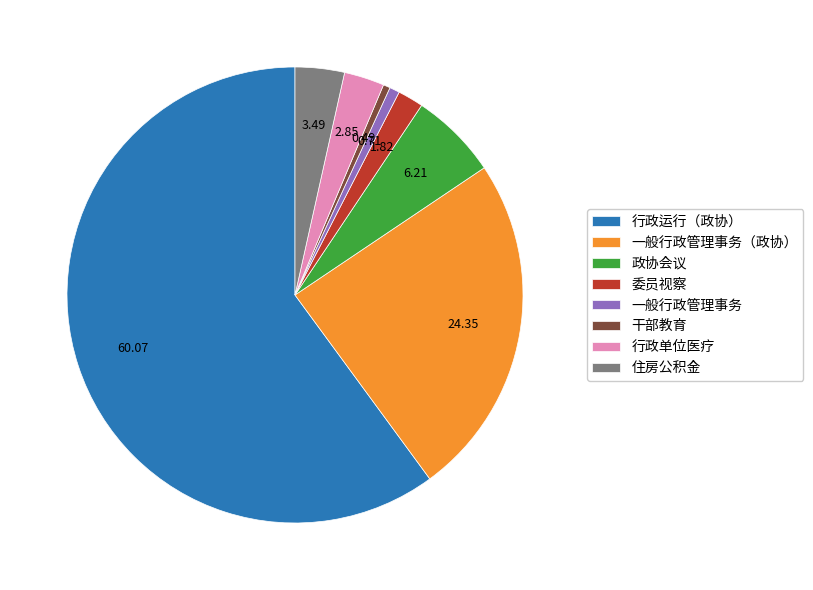

Is it true that 一般行政管理事务 is 11% of the pie?

False